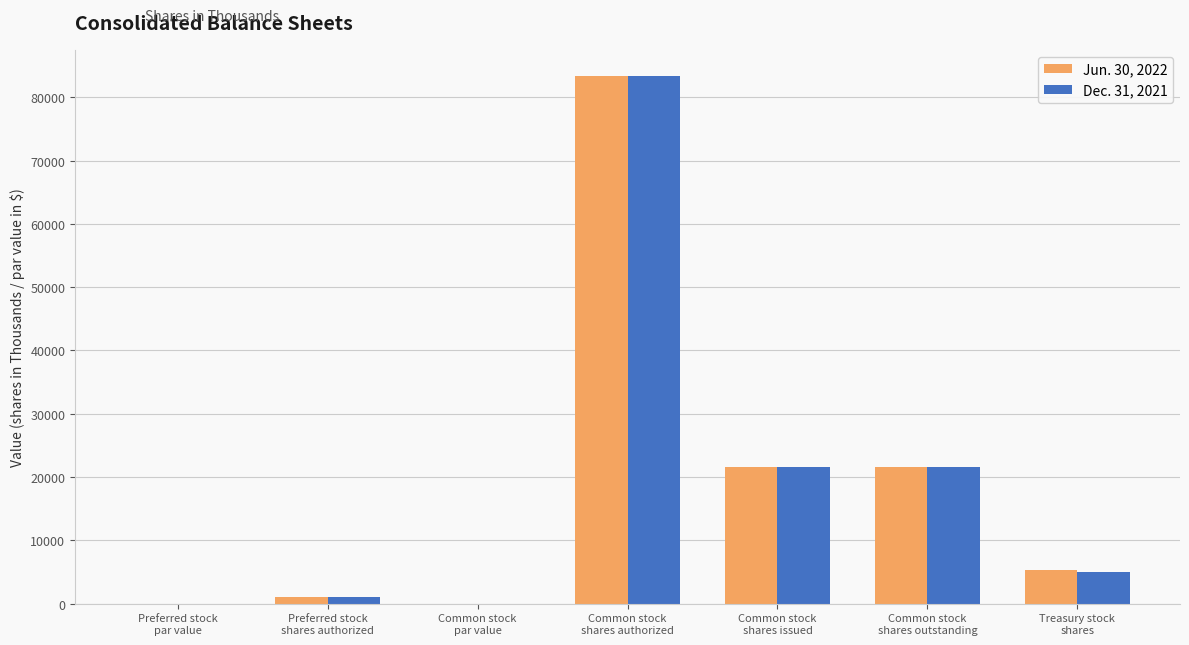

What is the highest value of the Dec. 31, 2021 series?

83333.0